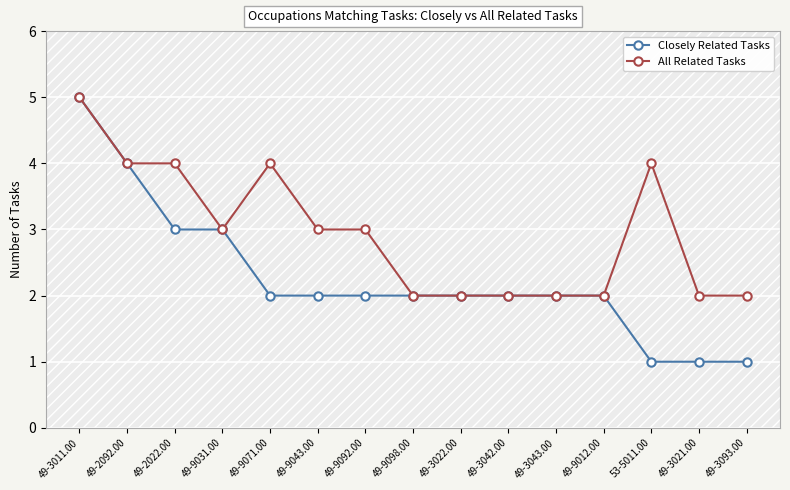

Reading left to right, what are all the values shown in this chart?

Closely Related Tasks: 49-3011.00=5	49-2092.00=4	49-2022.00=3	49-9031.00=3	49-9071.00=2	49-9043.00=2	49-9092.00=2	49-9098.00=2	49-3022.00=2	49-3042.00=2	49-3043.00=2	49-9012.00=2	53-5011.00=1	49-3021.00=1	49-3093.00=1
All Related Tasks: 49-3011.00=5	49-2092.00=4	49-2022.00=4	49-9031.00=3	49-9071.00=4	49-9043.00=3	49-9092.00=3	49-9098.00=2	49-3022.00=2	49-3042.00=2	49-3043.00=2	49-9012.00=2	53-5011.00=4	49-3021.00=2	49-3093.00=2